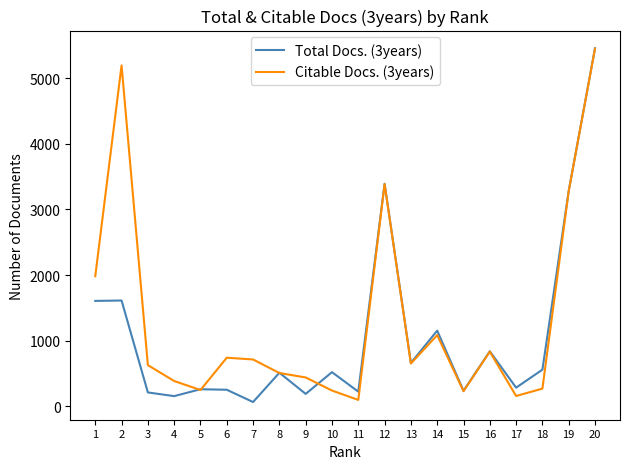

Which series has the largest total across all categories?

Citable Docs. (3years)